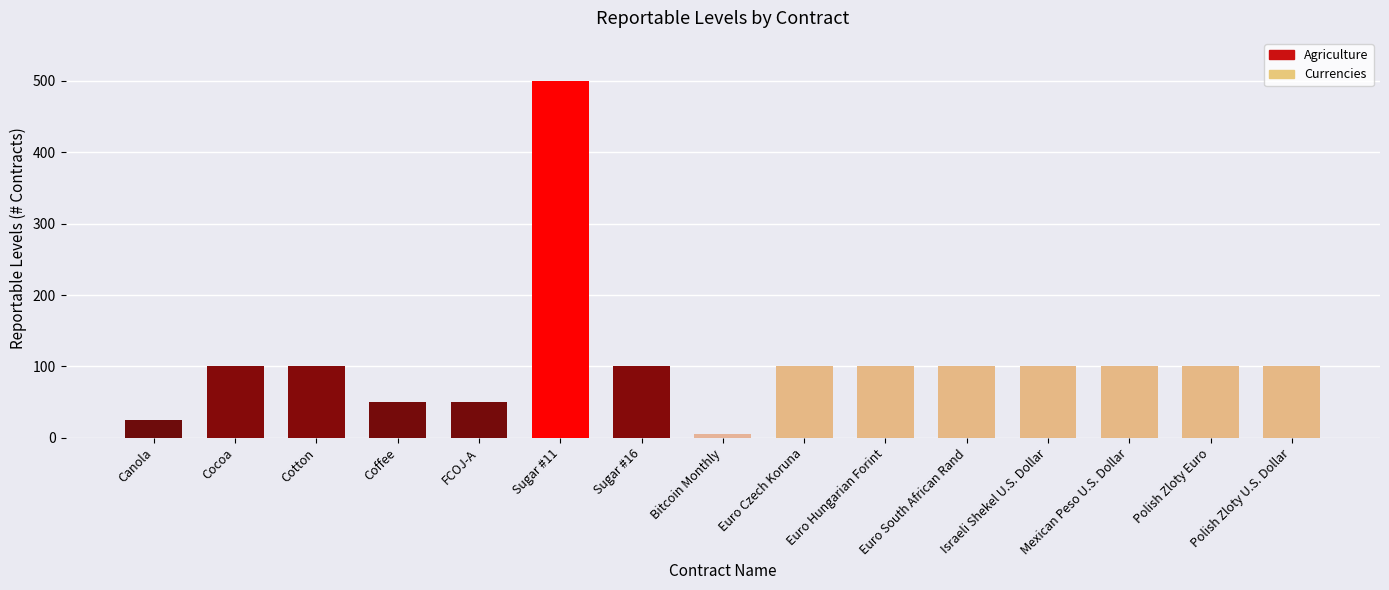

What is the difference between the maximum and second lowest values?

475